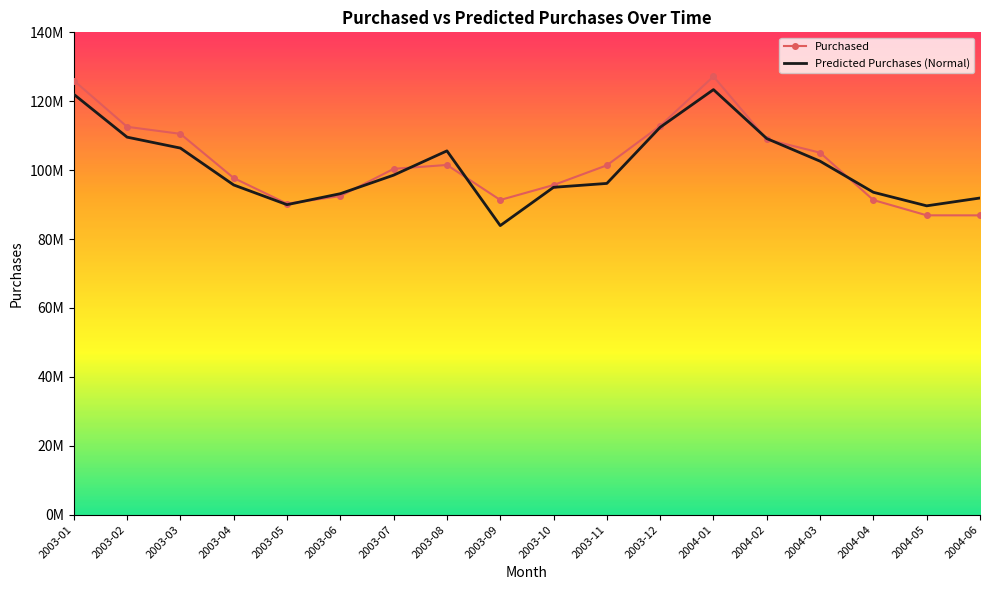

What is the sum of all Purchased values?

1838997060.0